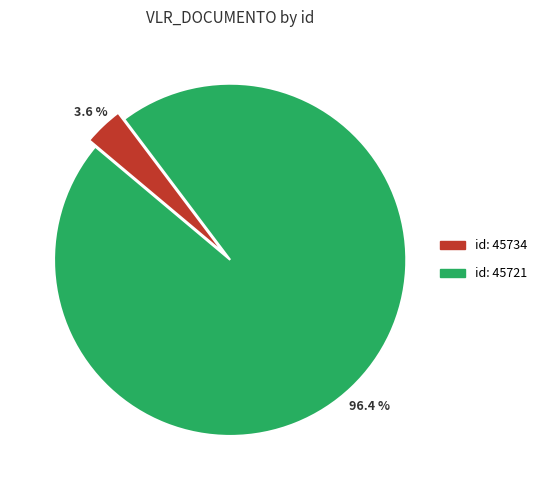

Is there a majority slice in this chart?

Yes